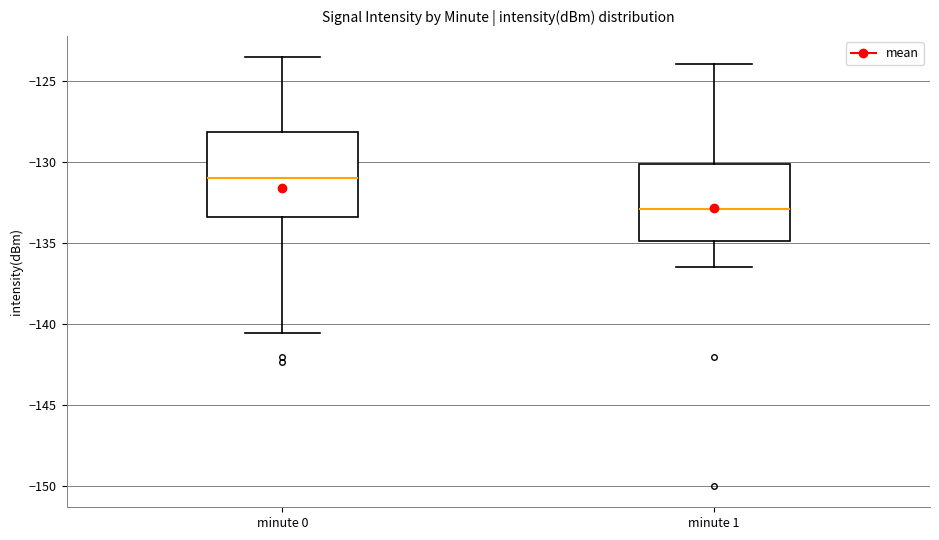

Reading left to right, transcribe this box plot: for each box, give where its median line is, the range the box spans, and where its two whiskers end, as read against the y-axis. The values are not printed on the chart, so give them approximately, as read against the axis.

minute 0: median -131.0, box -133.5 to -128.0, whiskers -140.5 to -123.5
minute 1: median -133.0, box -135.0 to -130.0, whiskers -136.5 to -124.0